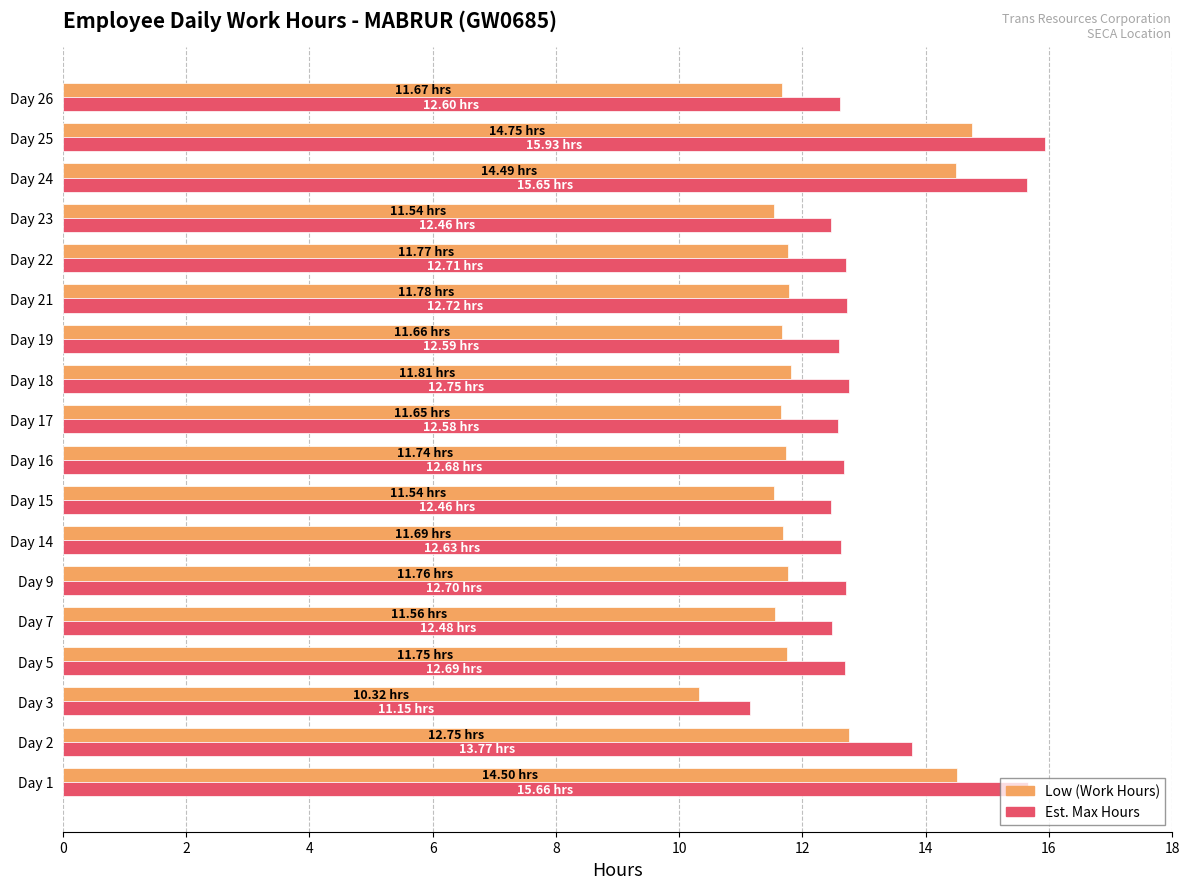

What is the total value across all series at Day 26?

24.3